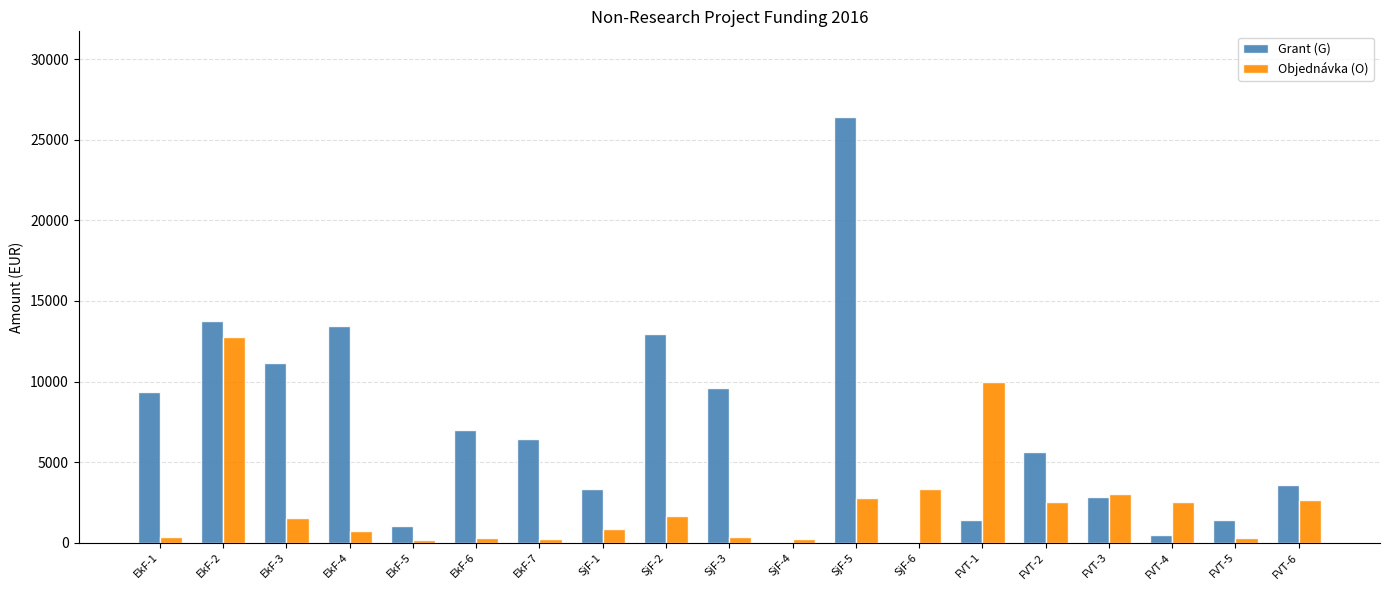

What is the average value of the Objednávka (O) series?

2420.8